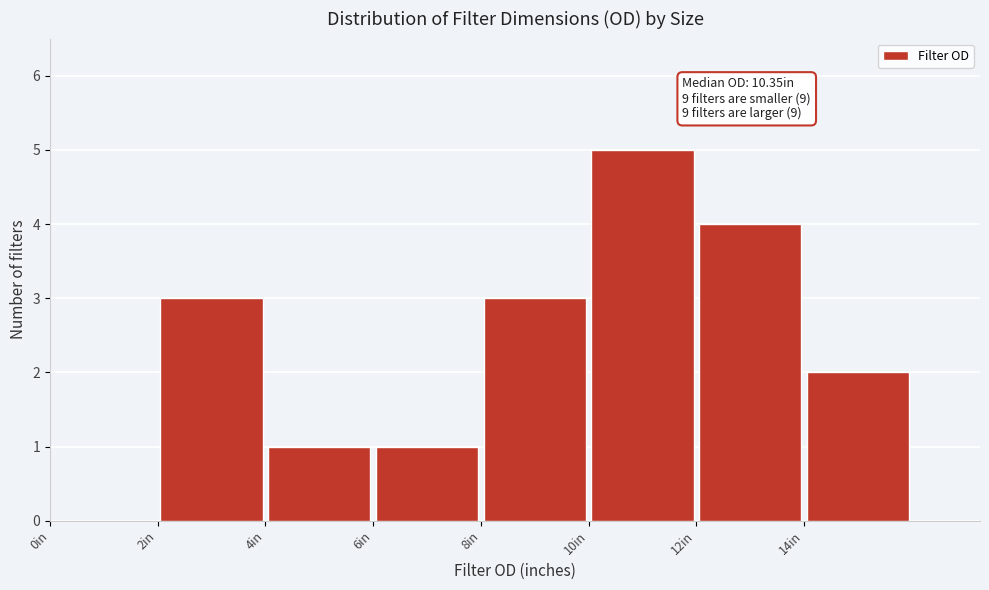

Over which range of the x-axis is the bar tallest?

10 to 12